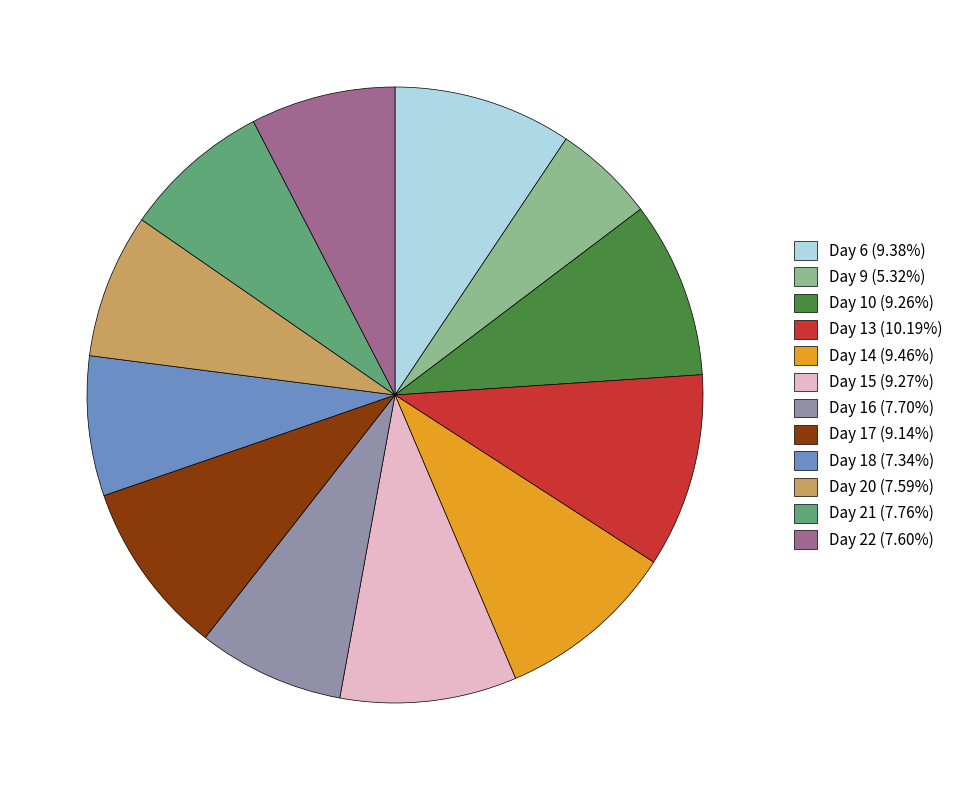

Count the number of slices in the pie.

12